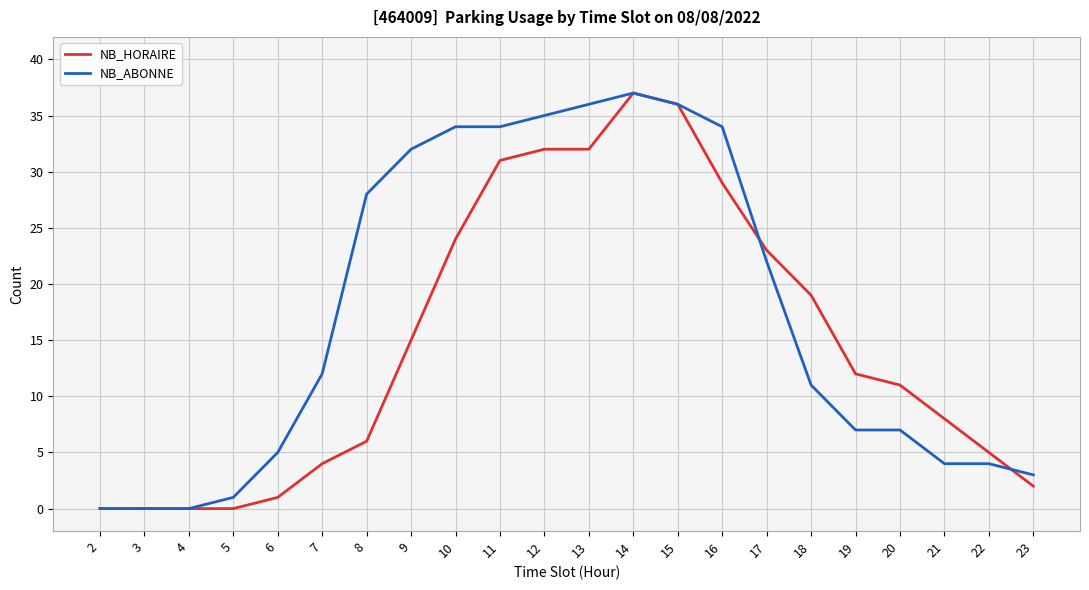

At which label is NB_ABONNE closest to 18?

17